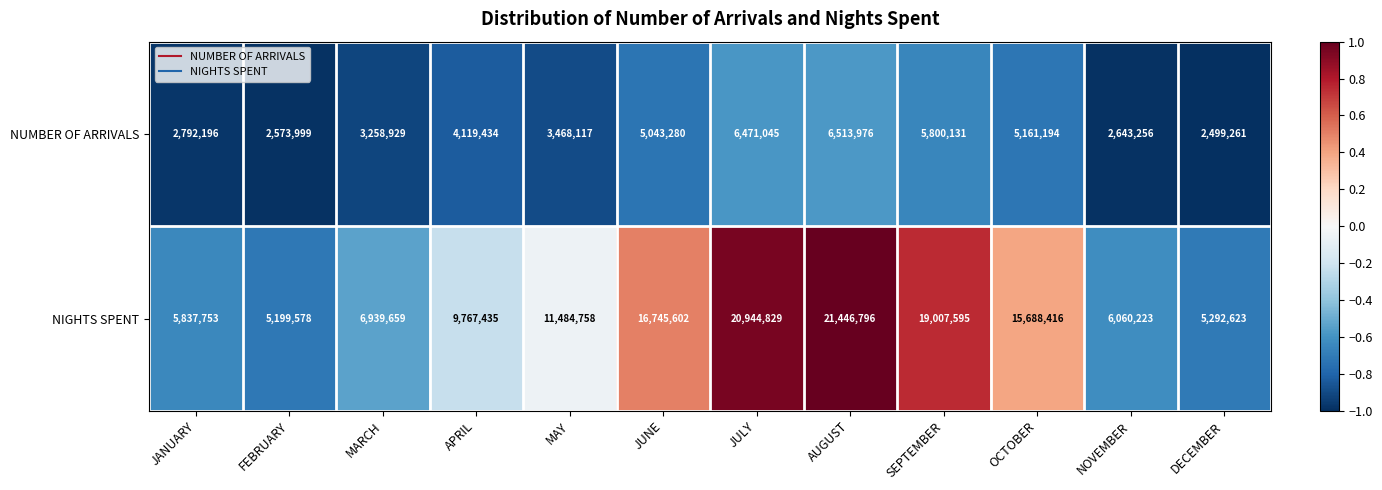

Reading right to left, transcribe all the data shown in this chart.

NUMBER OF ARRIVALS: DECEMBER=2499261	NOVEMBER=2643256	OCTOBER=5161194	SEPTEMBER=5800131	AUGUST=6513976	JULY=6471045	JUNE=5043280	MAY=3468117	APRIL=4119434	MARCH=3258929	FEBRUARY=2573999	JANUARY=2792196
NIGHTS SPENT: DECEMBER=5292623	NOVEMBER=6060223	OCTOBER=15688416	SEPTEMBER=19007595	AUGUST=21446796	JULY=20944829	JUNE=16745602	MAY=11484758	APRIL=9767435	MARCH=6939659	FEBRUARY=5199578	JANUARY=5837753